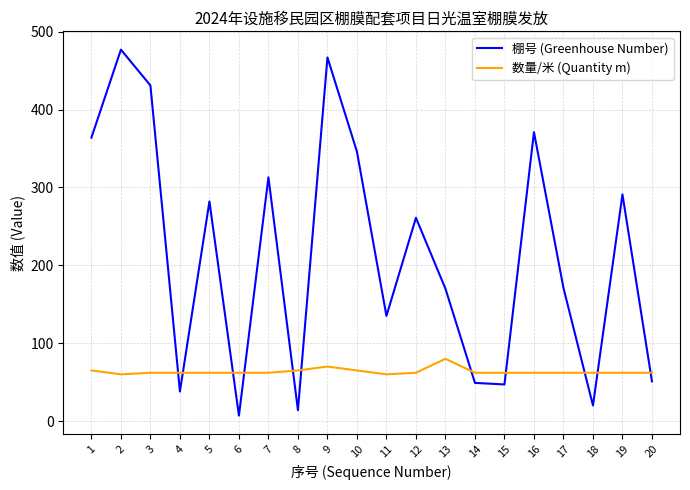

Which category has the highest value across all series?

2